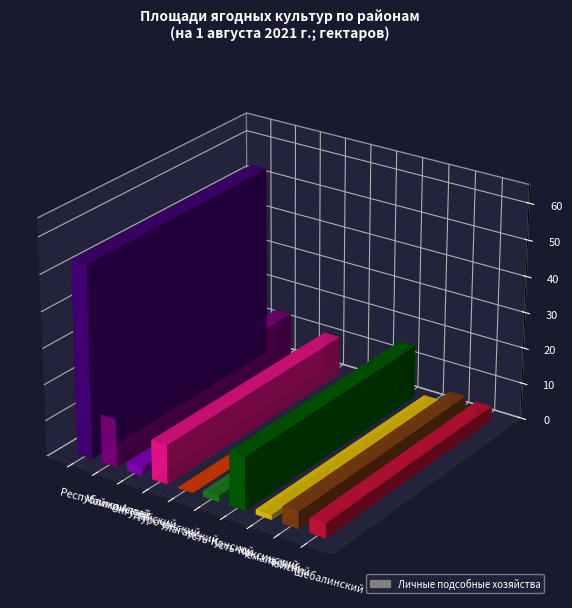

Where is the first local maximum?

Турочакский